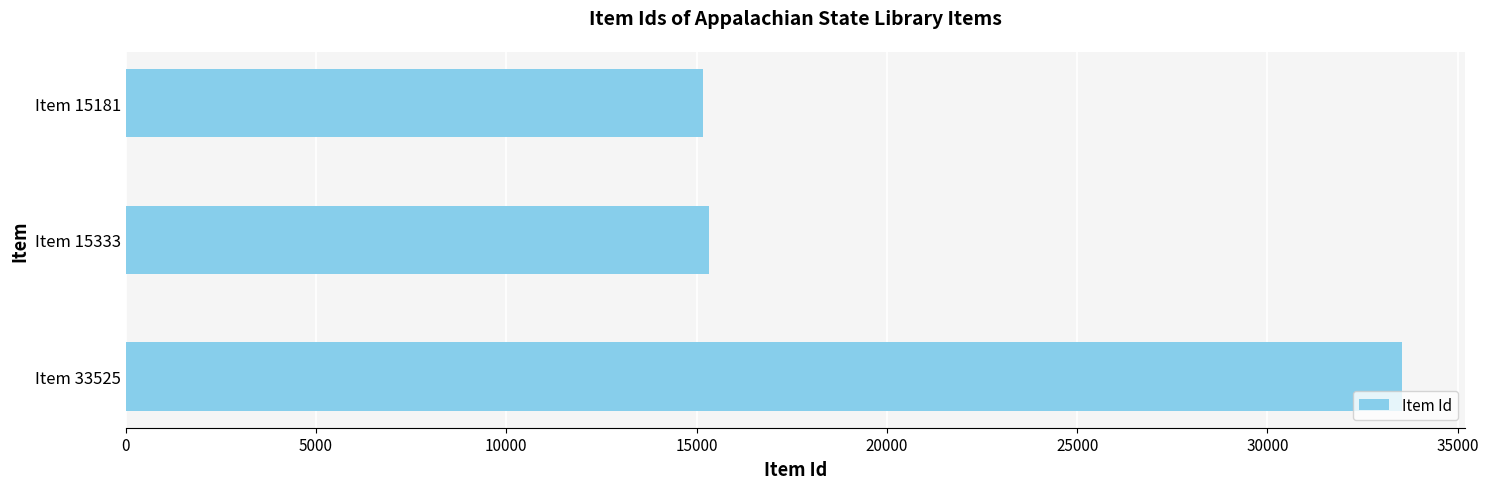

What is the ratio of the value at Item 15333 to the value at Item 33525?

0.5